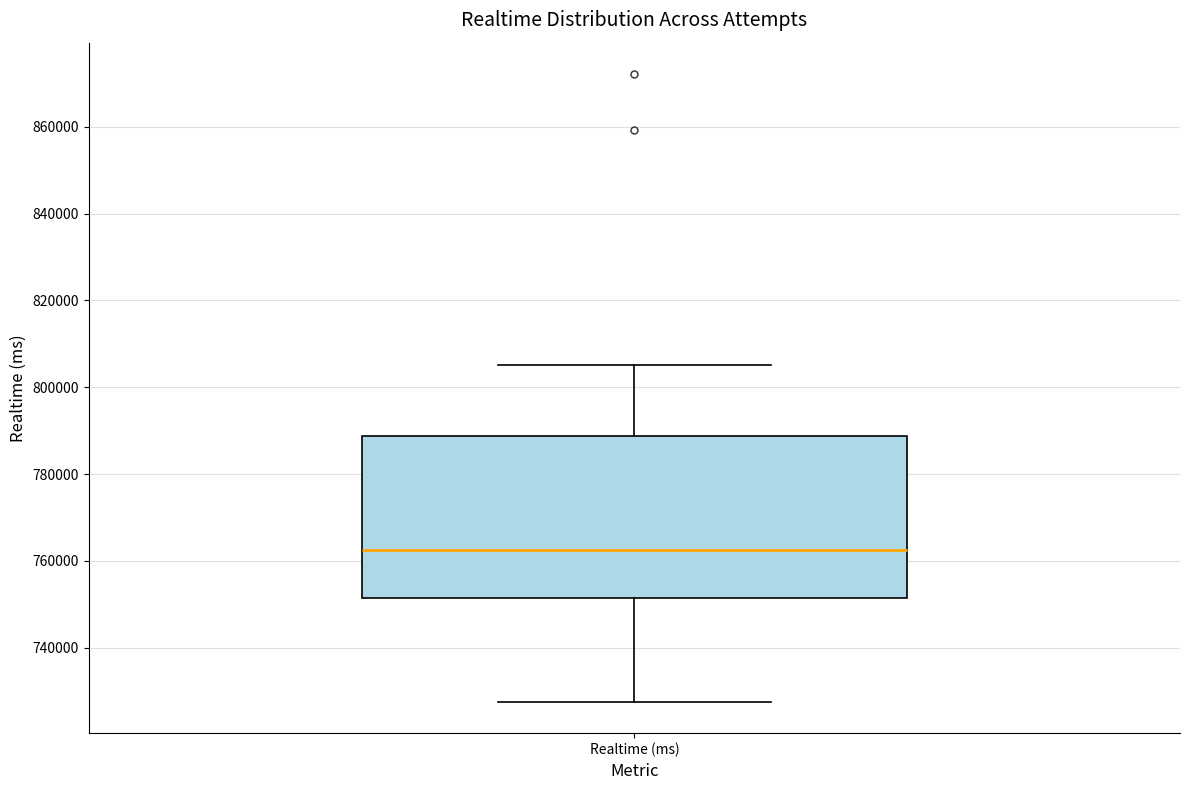

Read this box plot against the y-axis: the position of the median line, the range covered by the box, and the ends of both whiskers. The values are not printed on the chart, so give them approximately, as read against the axis.

median 762000, box 752000 to 788000, whiskers 728000 to 806000